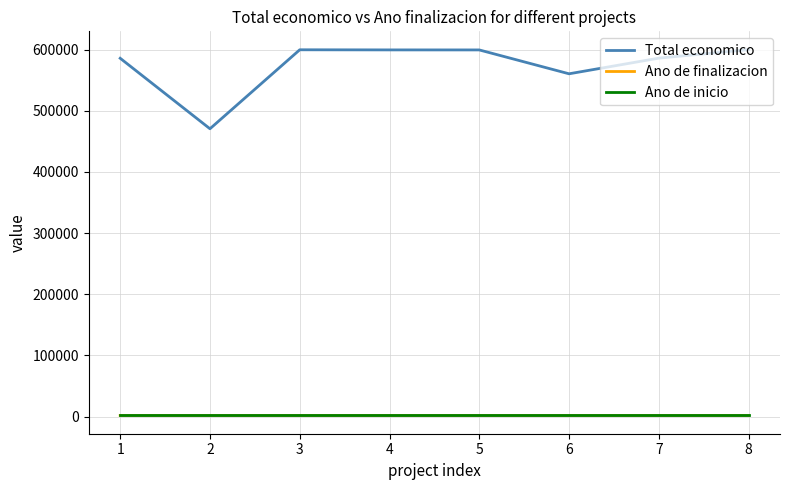

What is the sum of the Ano de finalizacion values at 4 and 6?

4053